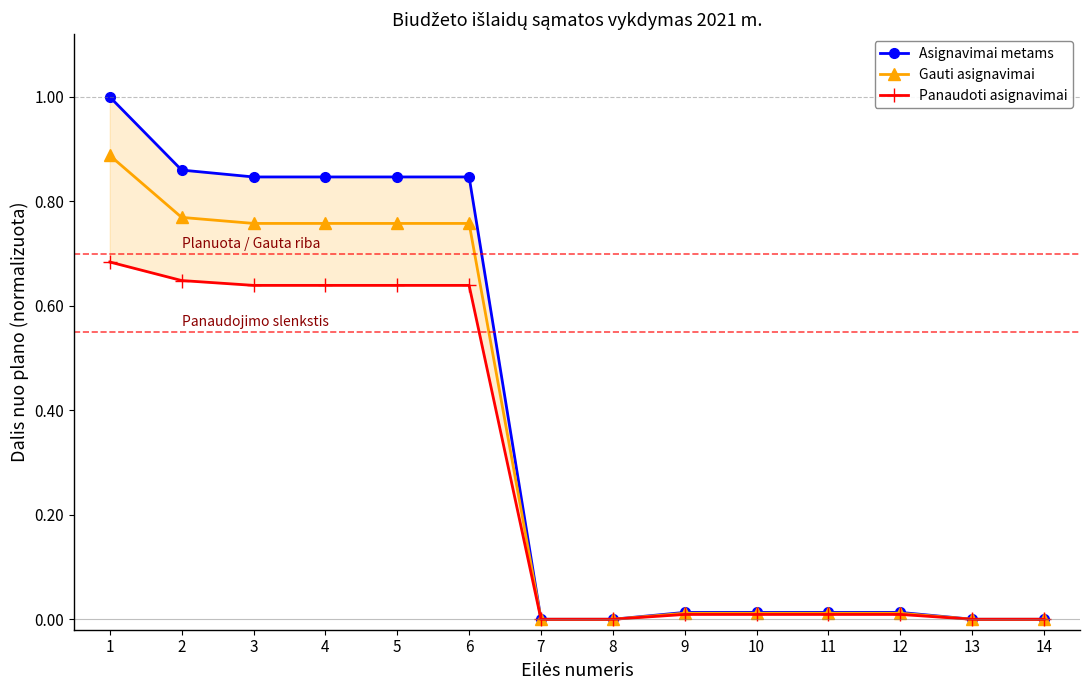

Rank the series by their maximum value, from highest to lowest.

Asignavimai metams, Gauti asignavimai, Panaudoti asignavimai